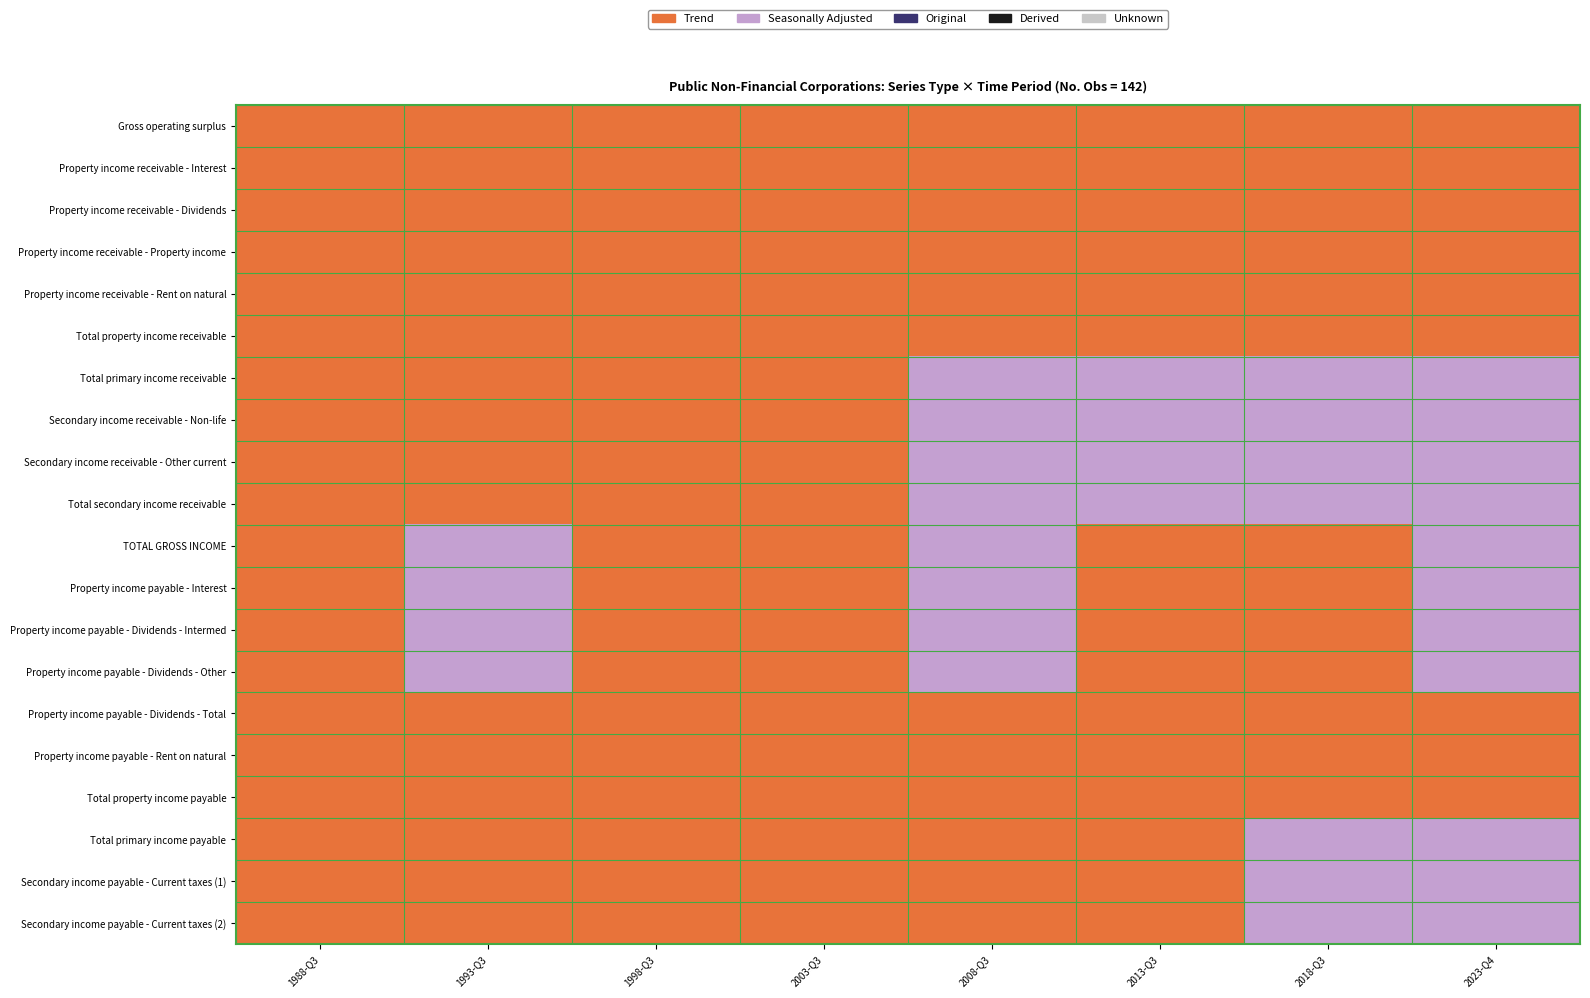

At which category is the sum across all series the highest?

2023-Q4